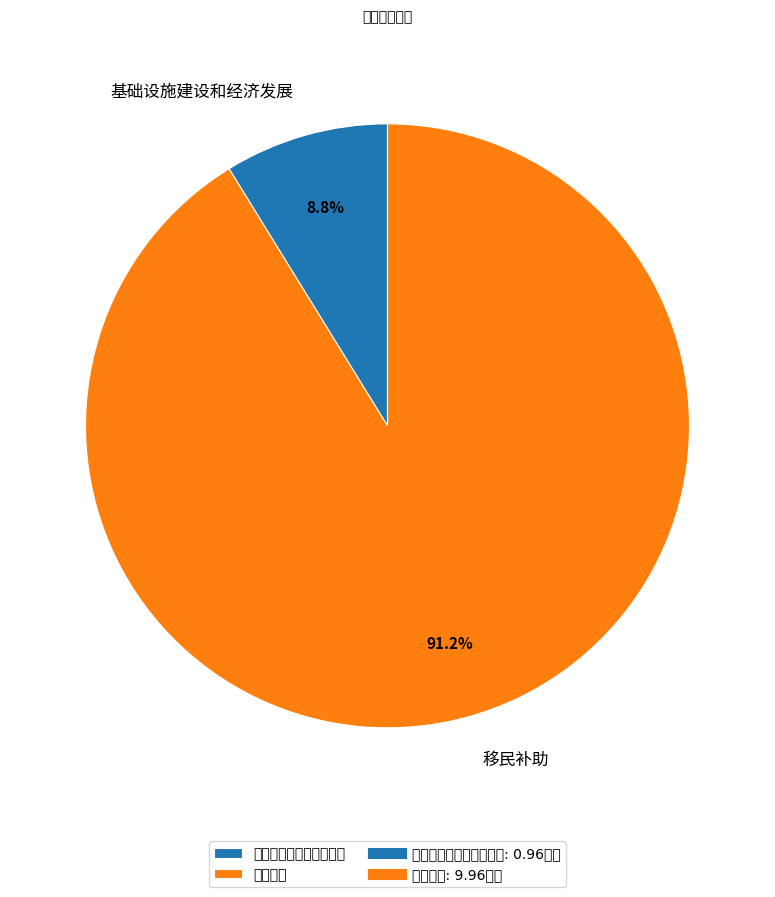

How many slices are in this pie chart?

2